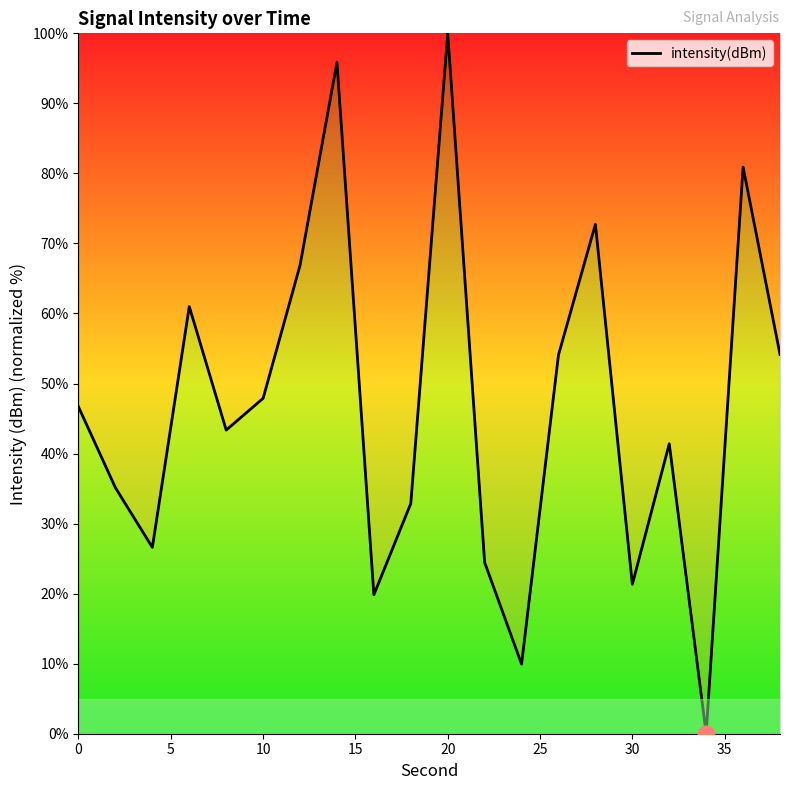

What is the greatest value displayed?

100.0